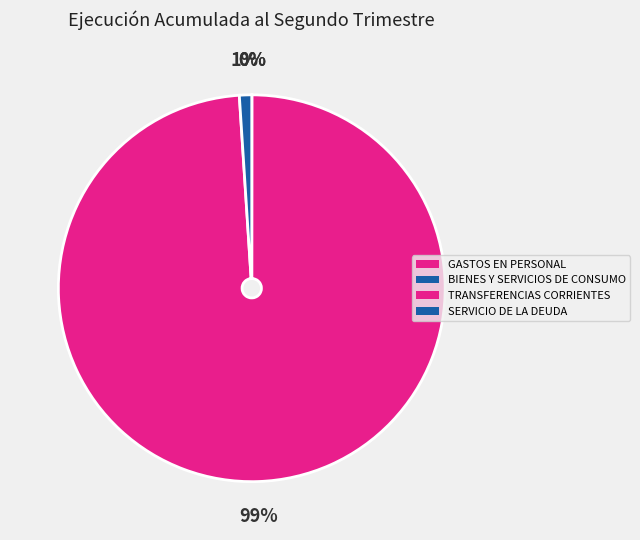

Count the number of slices in the pie.

4